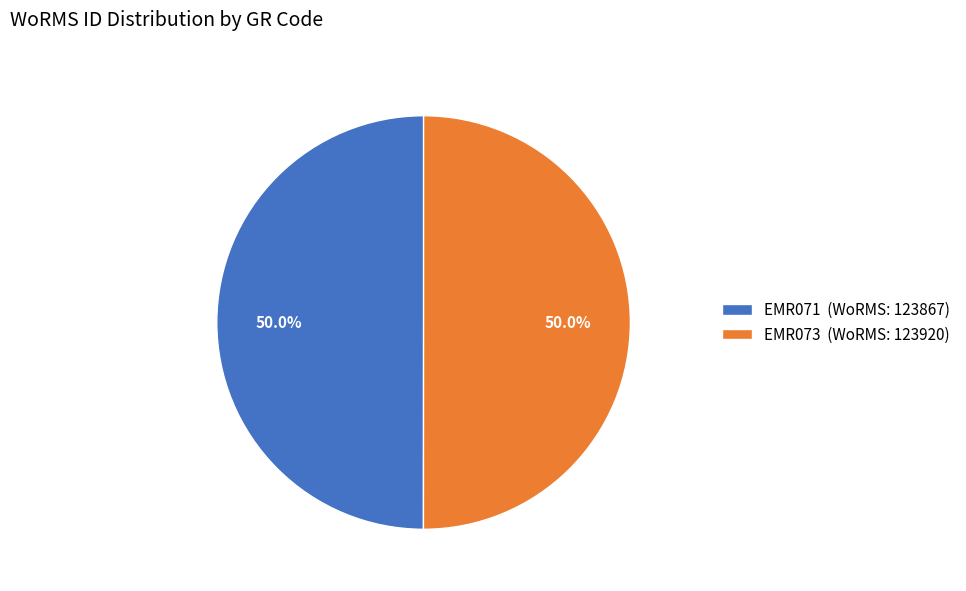

What percentage is the EMR073 slice, to the nearest percent?

50%